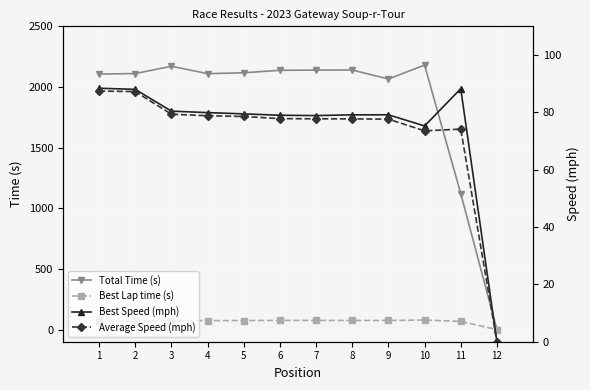

Rank the series at 4 from highest to lowest value.

Total Time (s), Best Speed (mph), Average Speed (mph), Best Lap time (s)